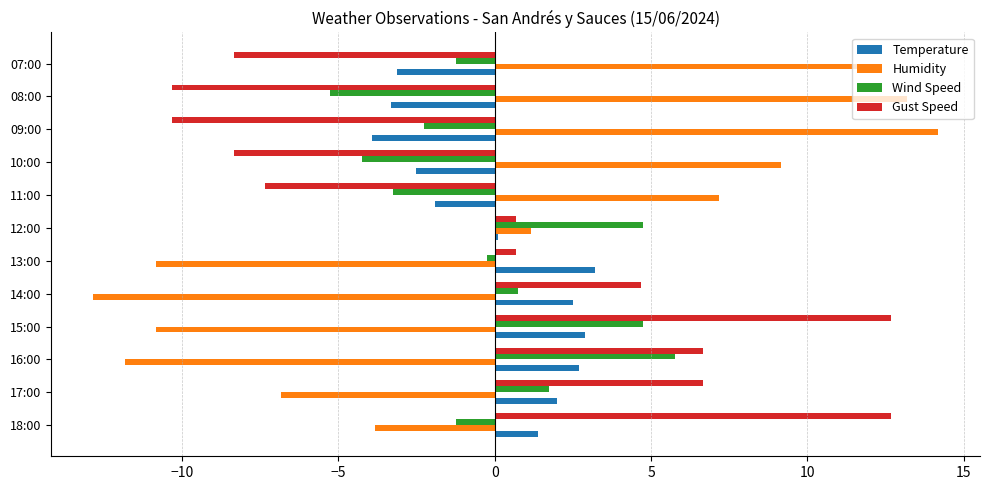

Rank the series at 09:00 from lowest to highest value.

Gust Speed, Temperature, Wind Speed, Humidity